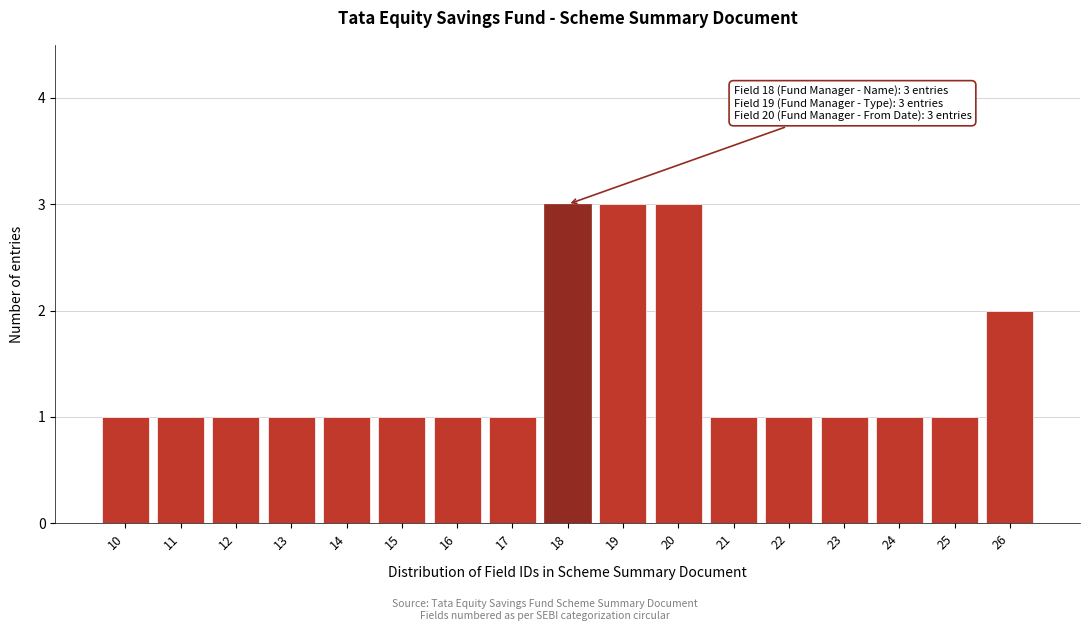

Reading left to right, transcribe all the data shown in this chart.

10=1	11=1	12=1	13=1	14=1	15=1	16=1	17=1	18=3	19=3	20=3	21=1	22=1	23=1	24=1	25=1	26=2